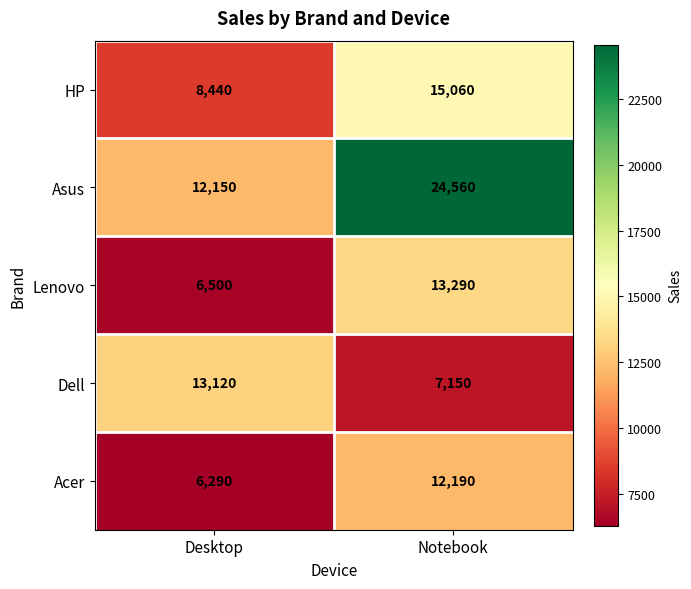

What is the greatest value displayed?

24560